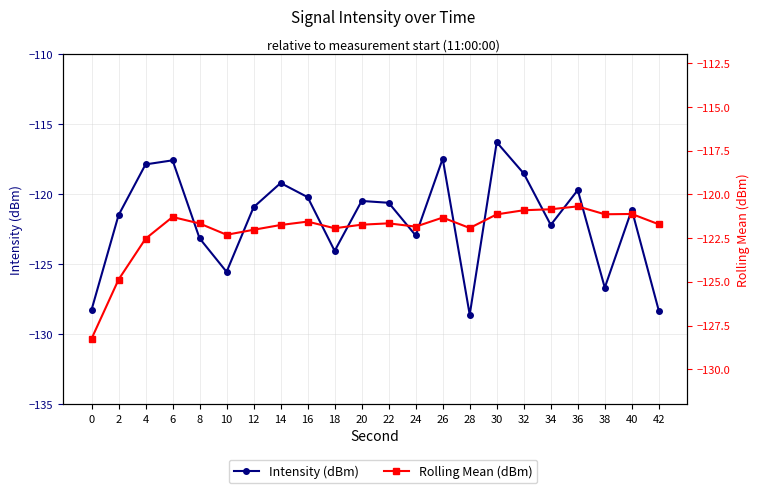

What is the approximate value of Rolling Mean (dBm) at 36?

-120.7